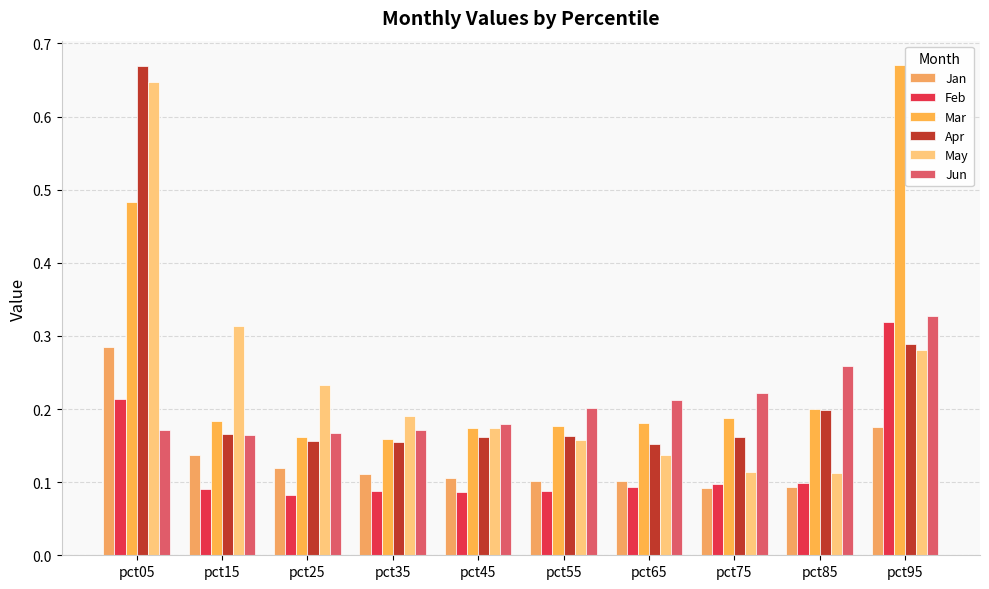

At how many categories does at least one series exceed 0?

10